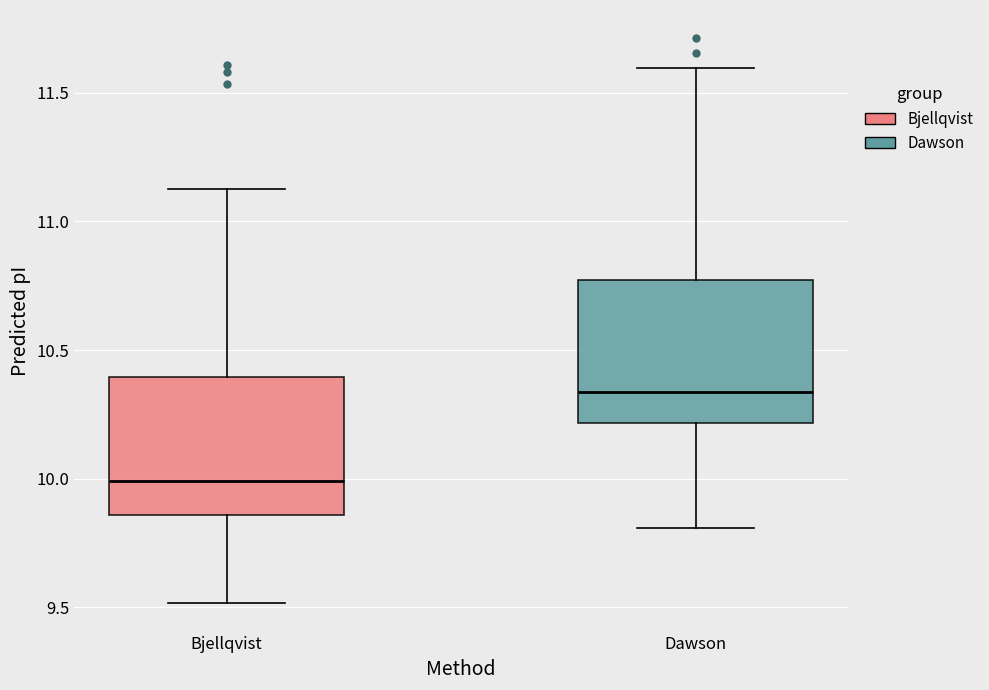

Where does the upper whisker of the box for Bjellqvist end on the y-axis? The values are not printed on the chart, so give them approximately, as read against the axis.

11.15